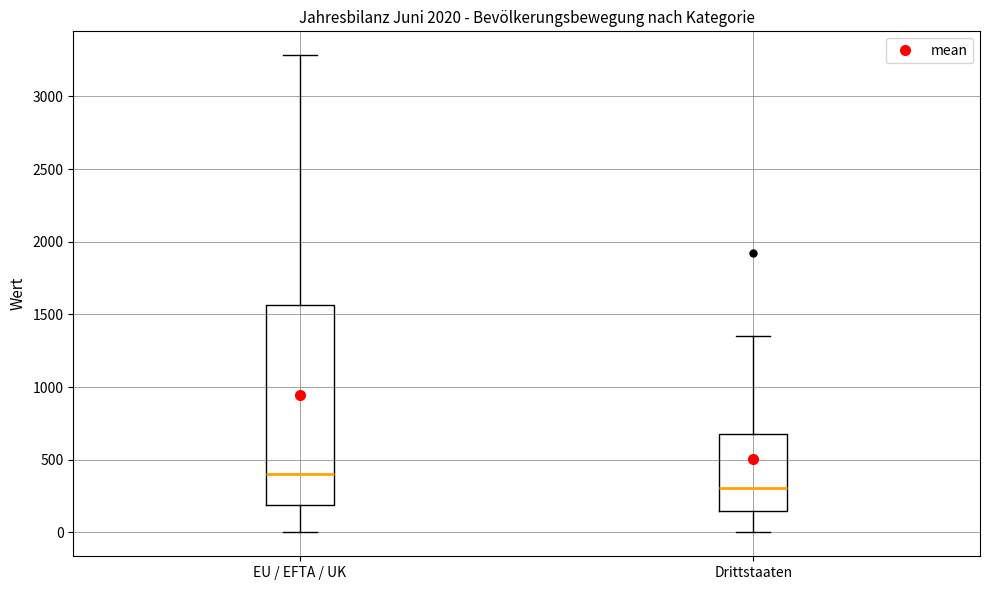

Where is the upper edge of the box for Drittstaaten on the y-axis? The values are not printed on the chart, so give them approximately, as read against the axis.

700